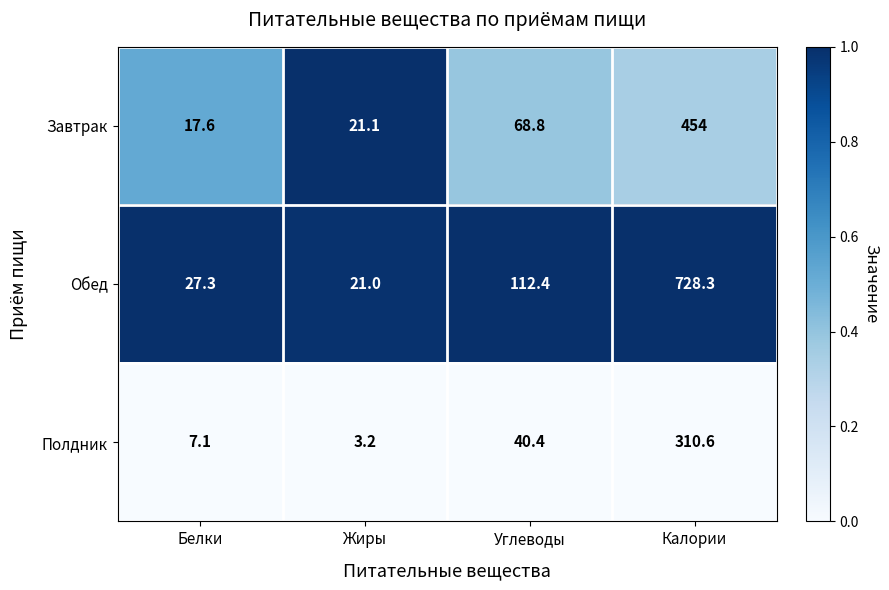

How many series are shown in this chart?

3